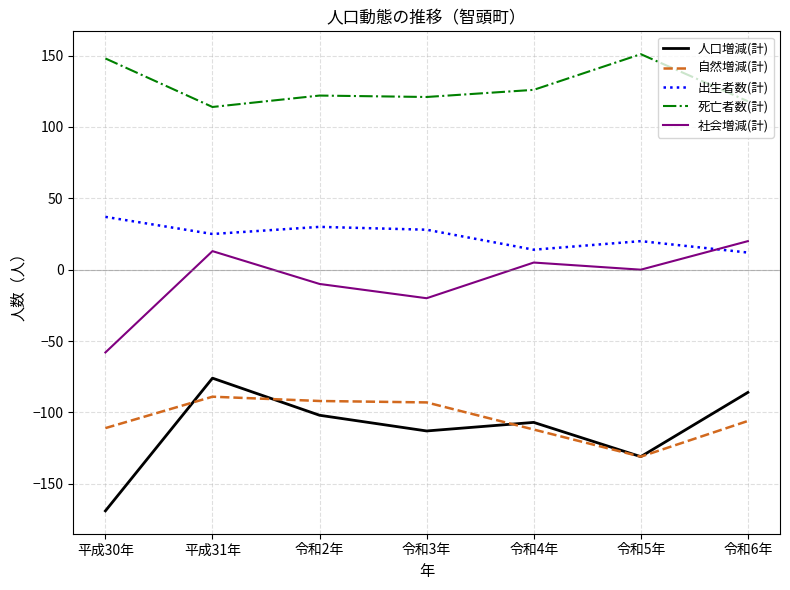

Count the number of data series in this chart.

5